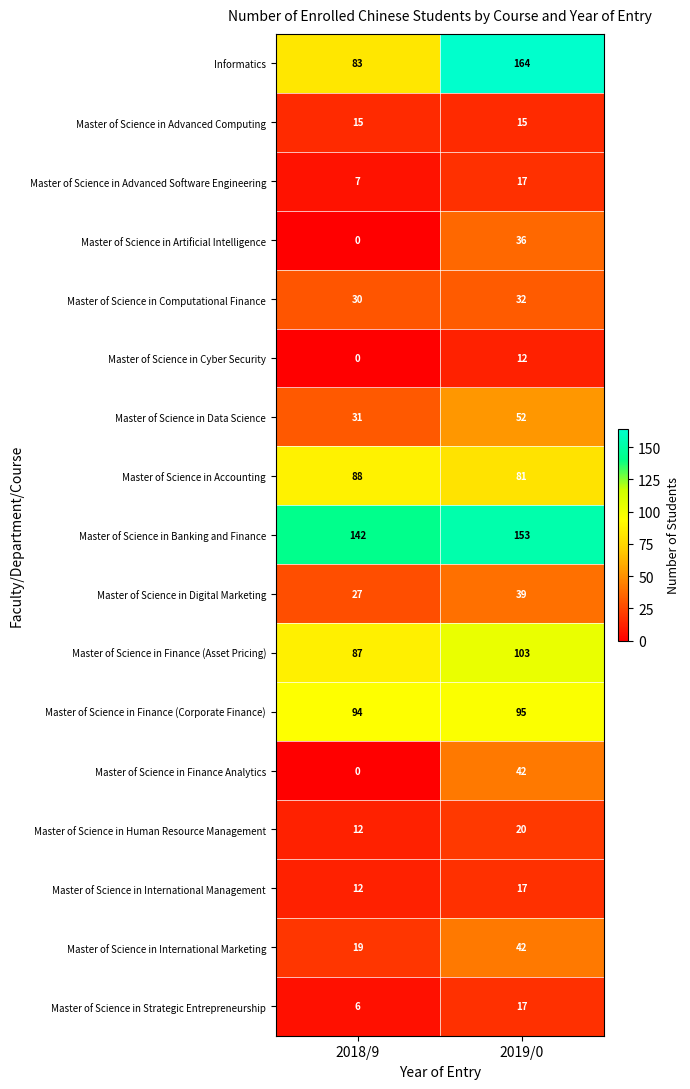

Which series has the largest total across all categories?

Master of Science in Banking and Finance